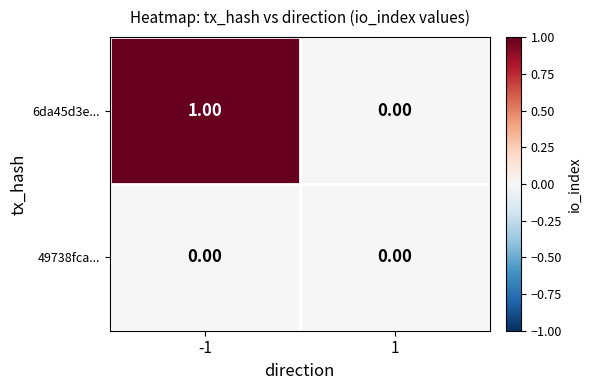

What is the difference between the highest and lowest values at -1?

1